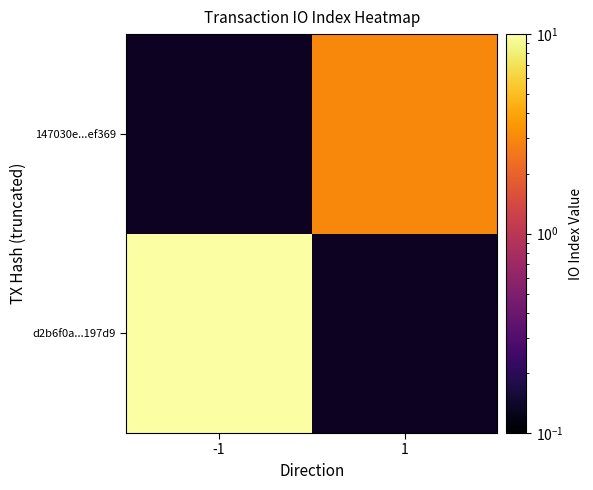

Is the value of d2b6f0a...197d9 at -1 greater than the value of 147030e...ef369 at -1?

No